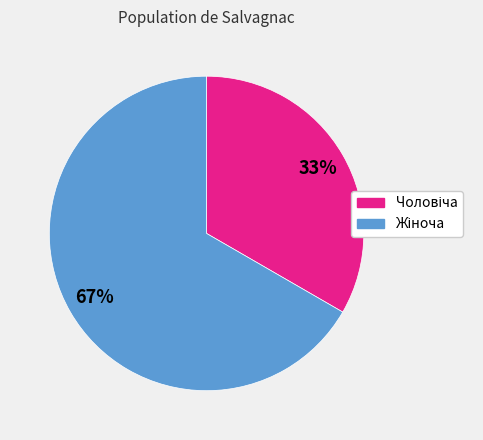

To the nearest percent, what is the average slice percentage?

50%